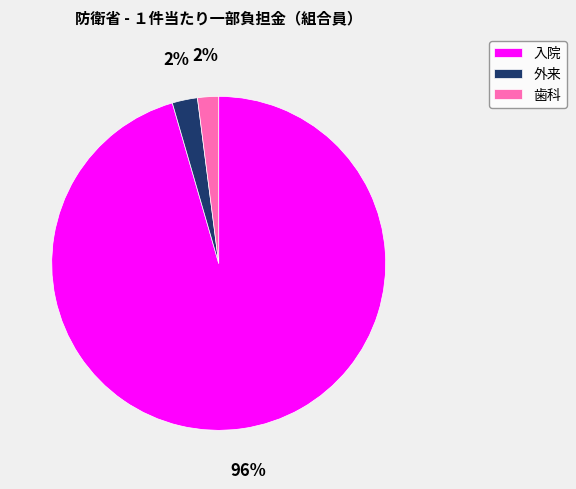

To the nearest percent, what is the combined percentage of 外来 and 入院?

98%